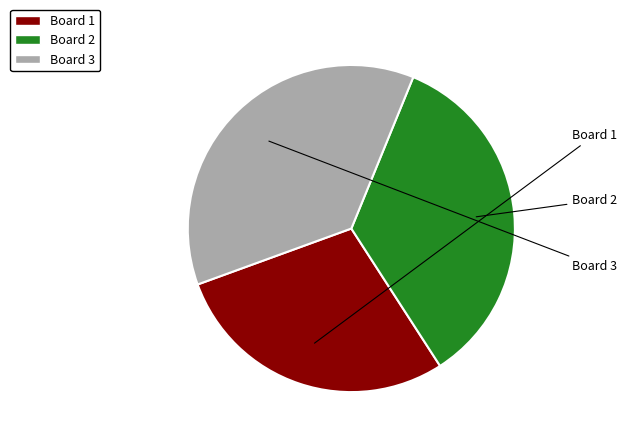

The Board 3 slice represents 49% of the pie. True or false?

False